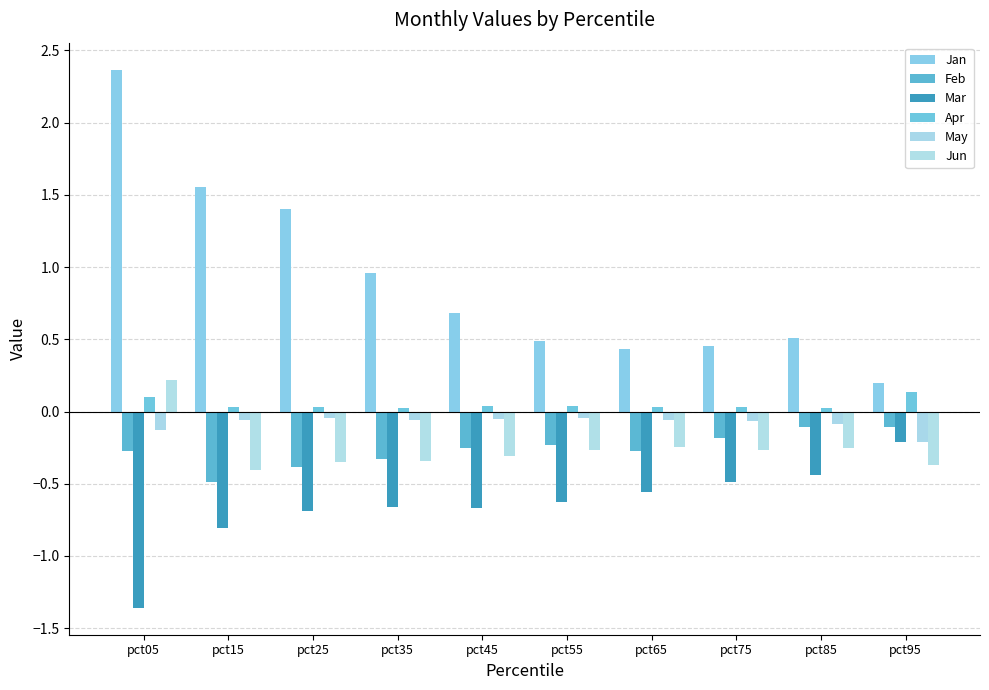

The value of Mar at pct35 is -0.7. True or false?

True